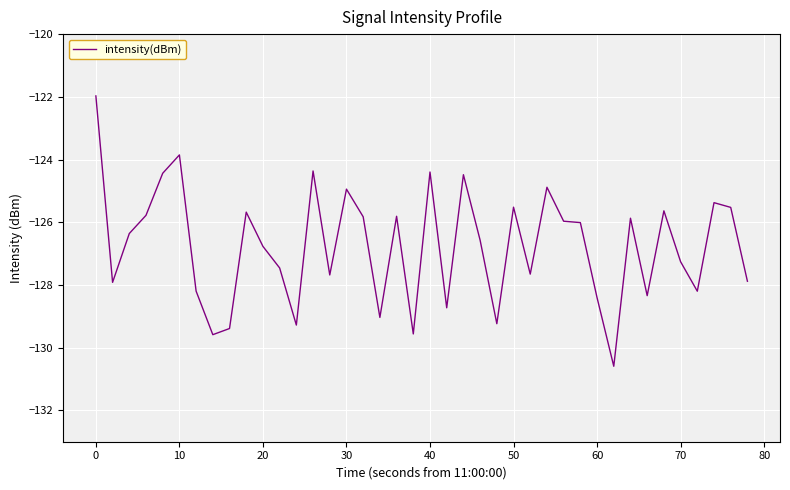

What is the difference between the maximum and minimum values?

8.6